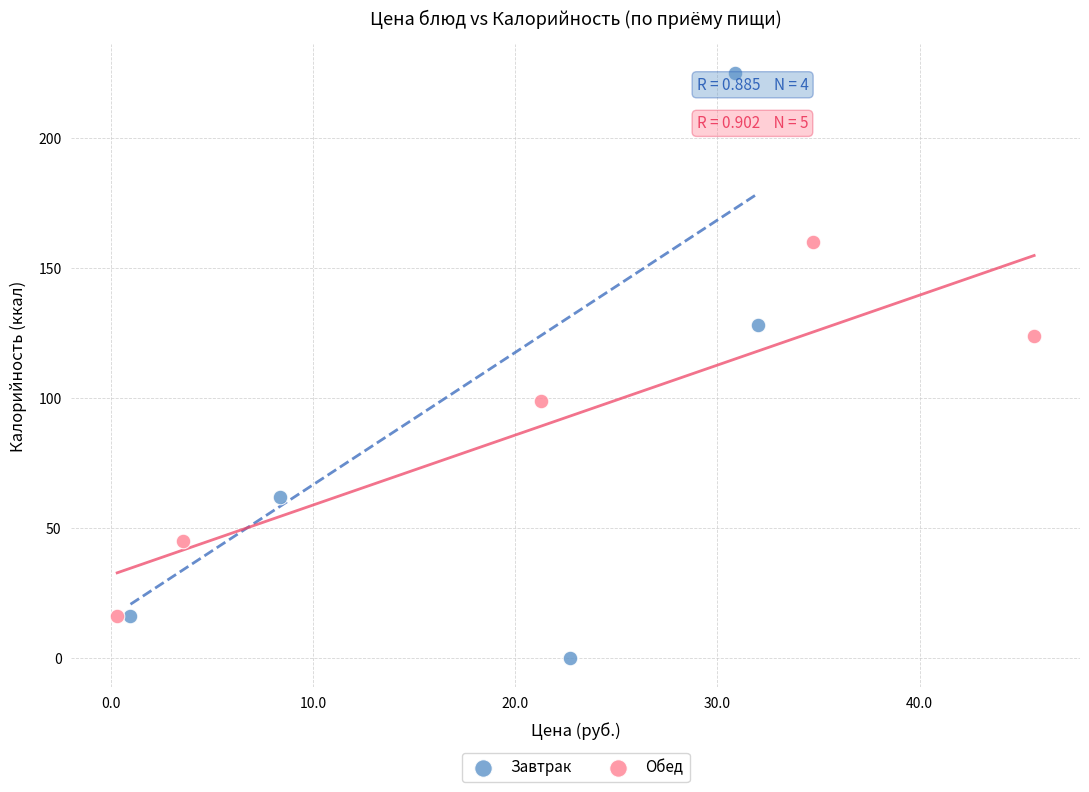

Which series has the largest Y range (max minus min)?

Завтрак